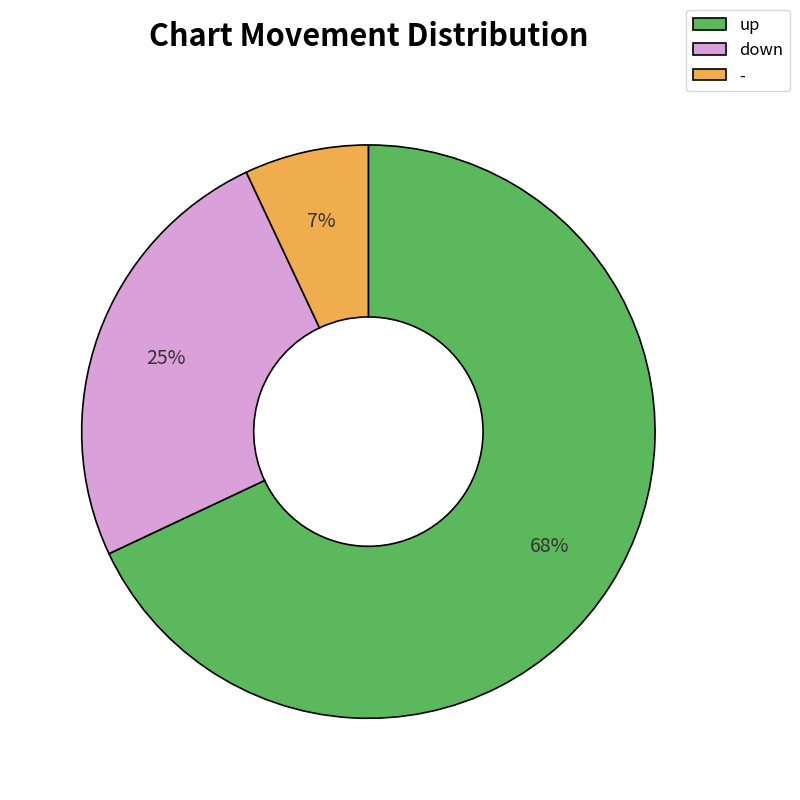

How many slices are in this pie chart?

3